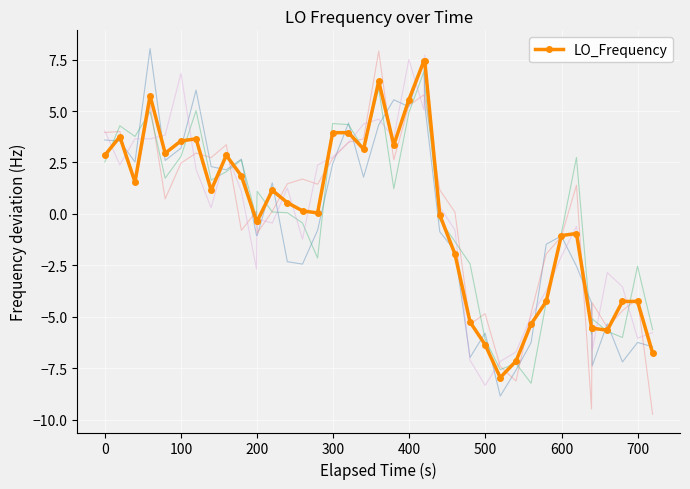

What is the minimum value for LO_Frequency?

-8.0